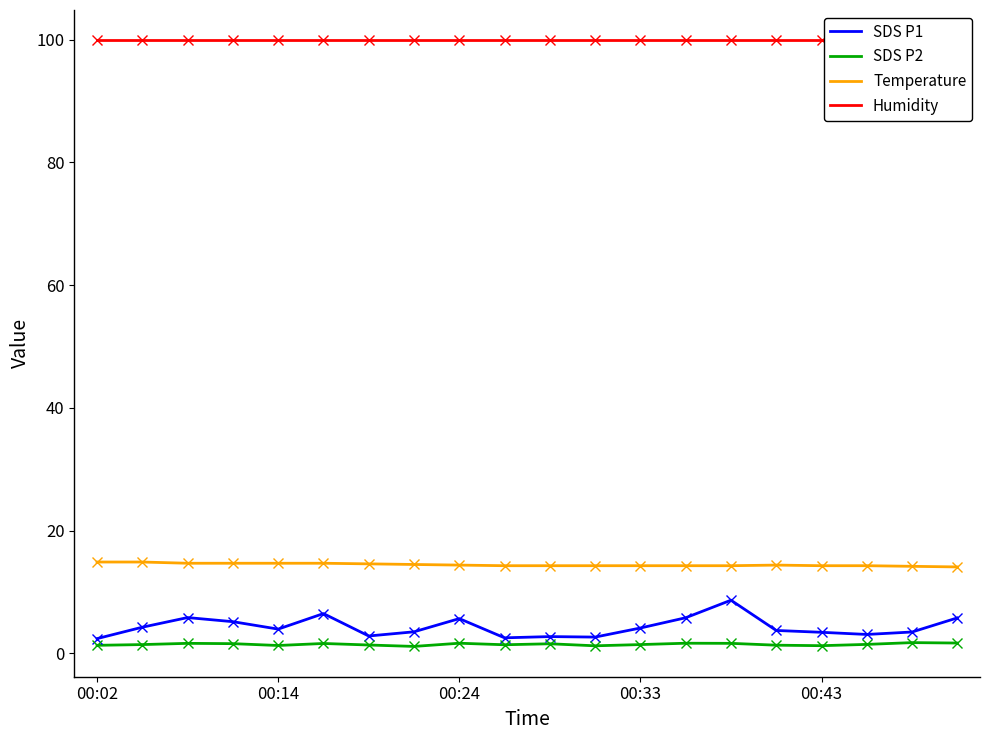

What is the difference between the highest and lowest values at 10?

98.3